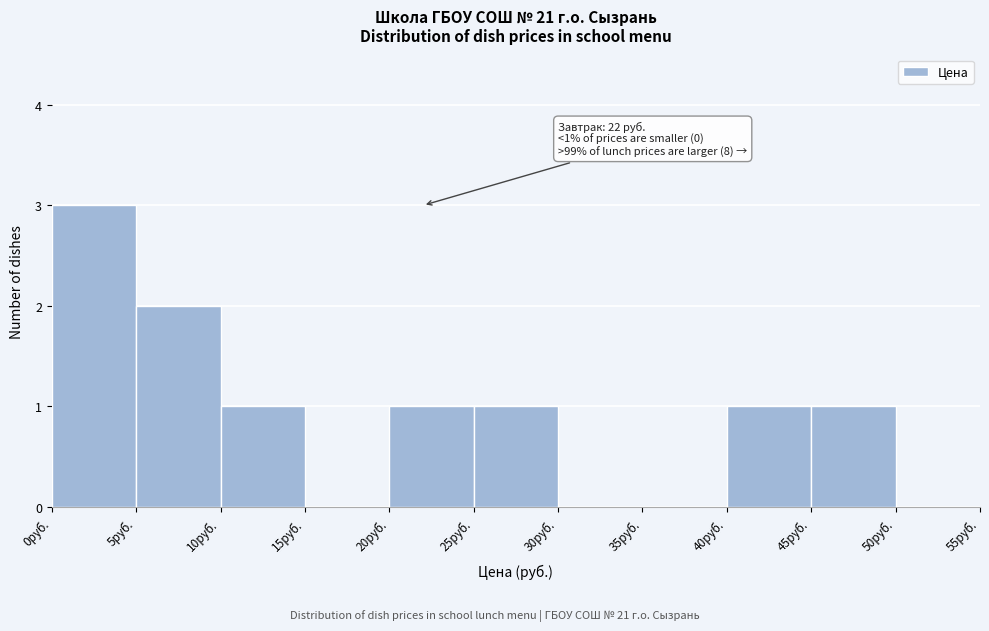

Over which range of the x-axis is the bar tallest?

0 to 5